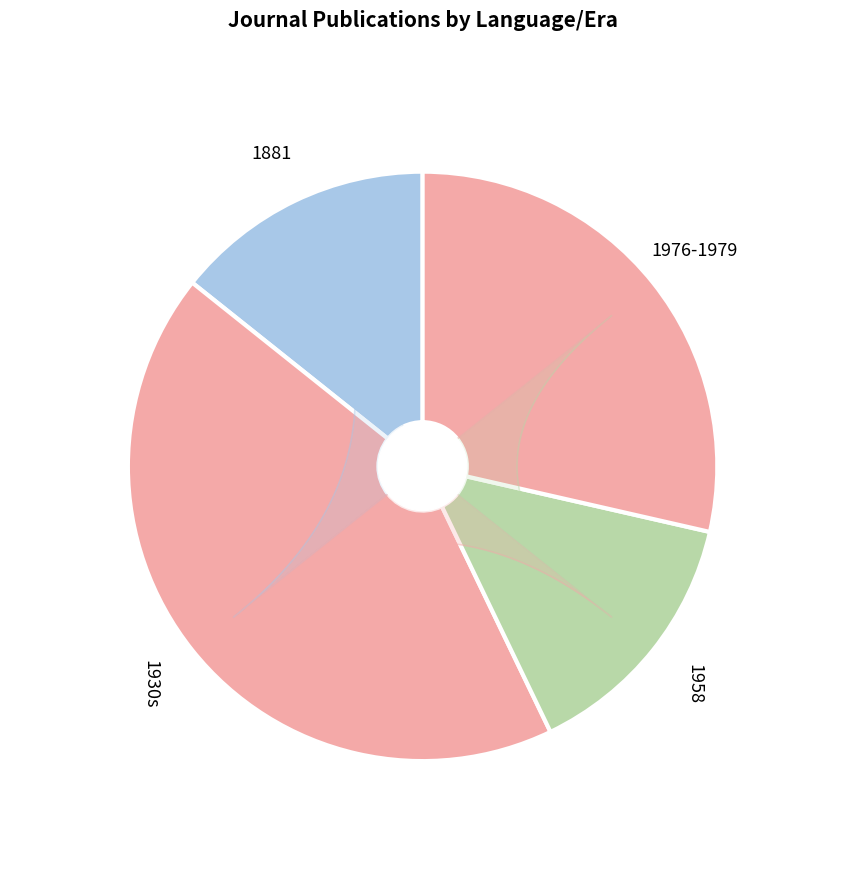

Is there a majority slice in this chart?

No